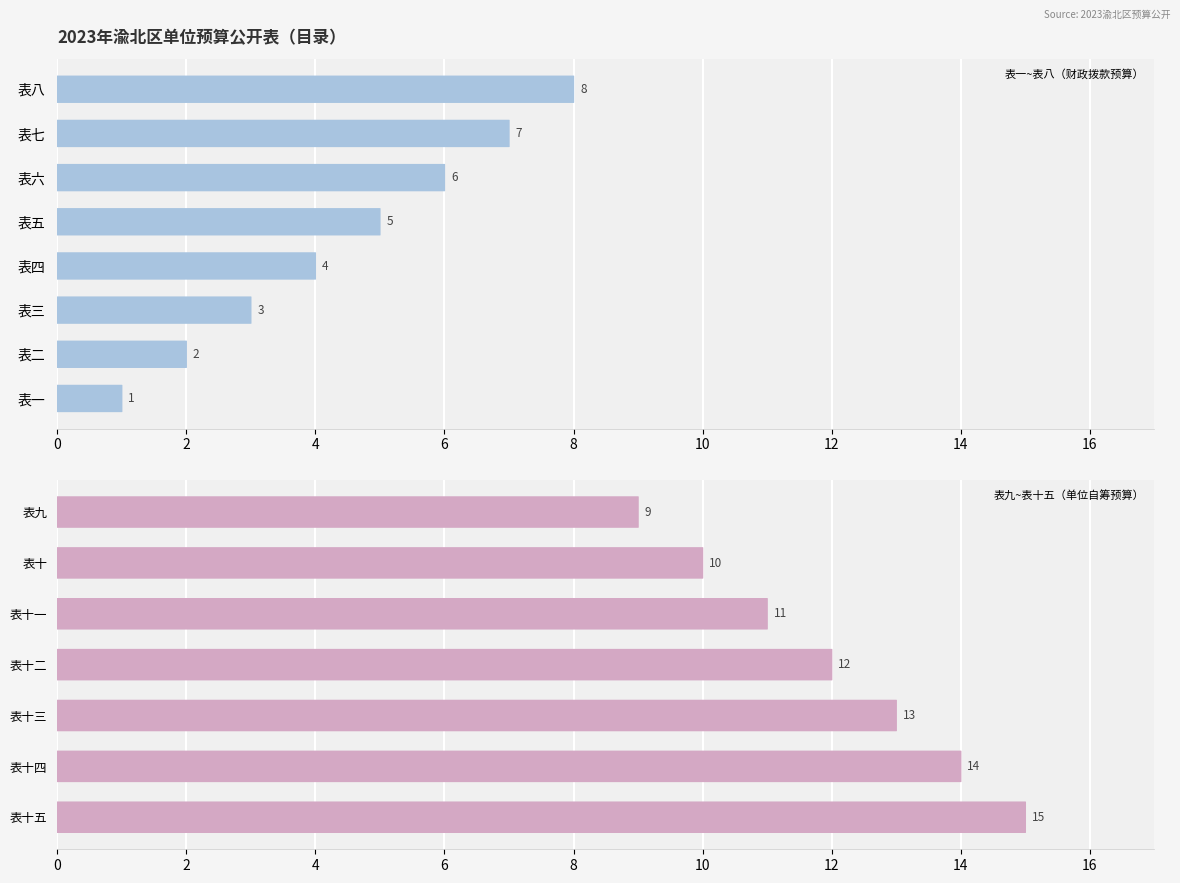

Count the number of values greater than 8.

7